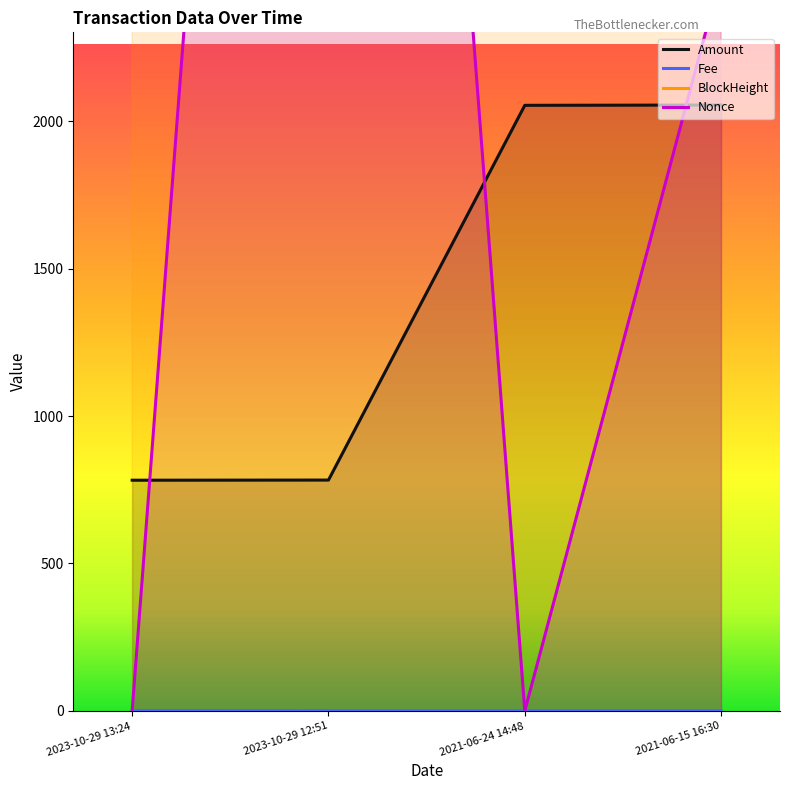

Where do Nonce and Fee first cross each other?

2023-10-29 12:51 and 2021-06-24 14:48